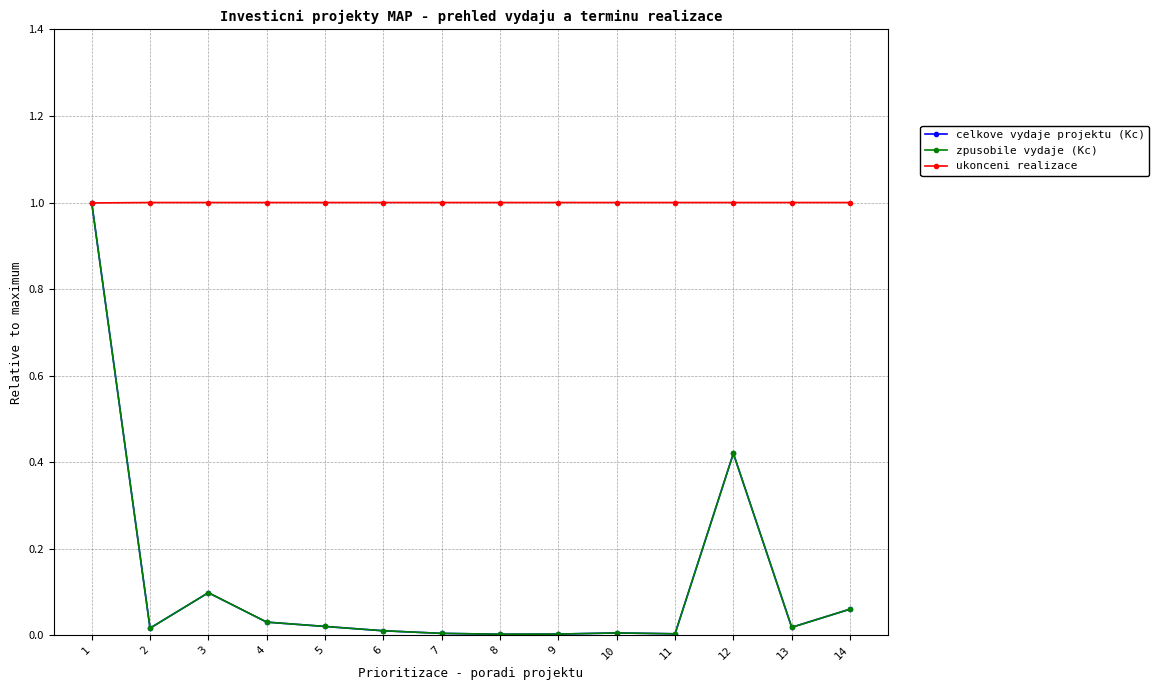

Reading left to right, extract all data points from this chart.

celkove vydaje projektu (Kc): 1.0	0.0	0.1	0.0	0.0	0.0	0.0	0.0	0.0	0.0	0.0	0.4	0.0	0.1
zpusobile vydaje (Kc): 1.0	0.0	0.1	0.0	0.0	0.0	0.0	0.0	0.0	0.0	0.0	0.4	0.0	0.1
ukonceni realizace: 1.0	1.0	1.0	1.0	1.0	1.0	1.0	1.0	1.0	1.0	1.0	1.0	1.0	1.0